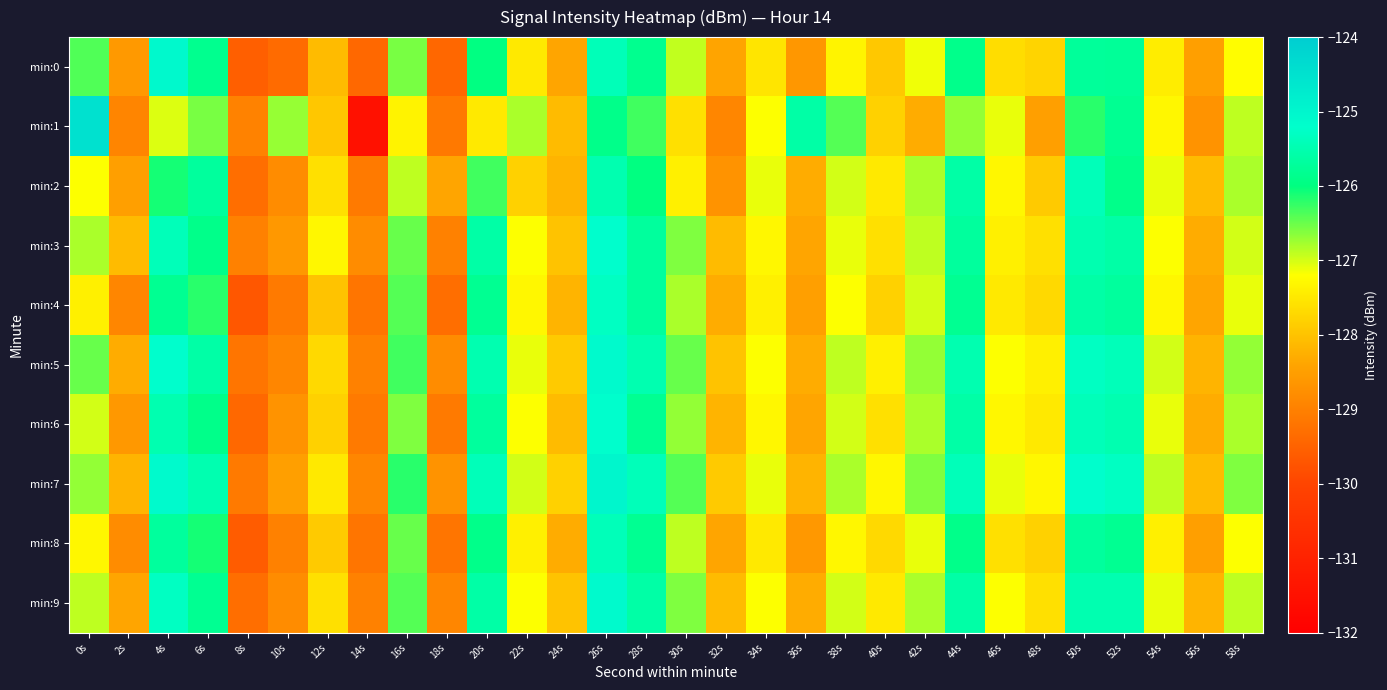

Which category has the highest value across all series?

0s